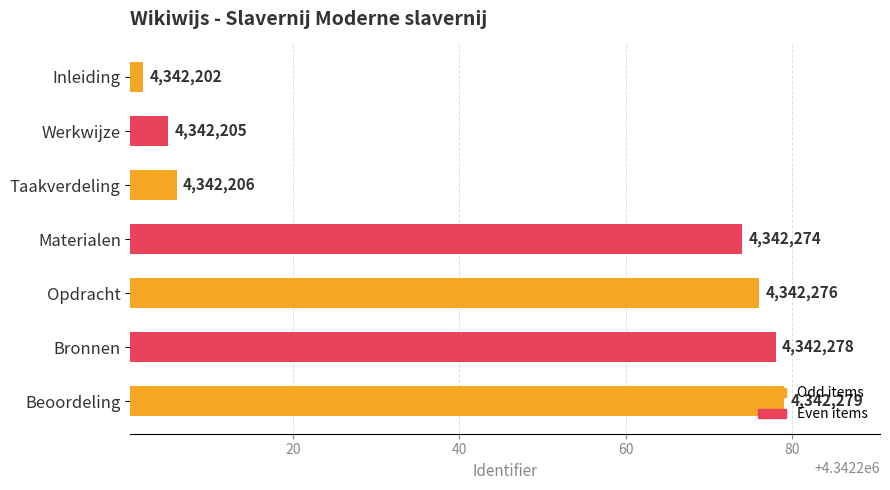

True or false: the data shows 1942682 at Materialen.

False